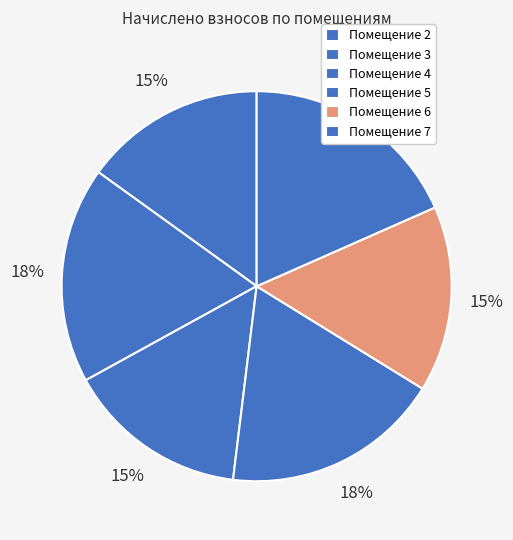

How many slices are in this pie chart?

6